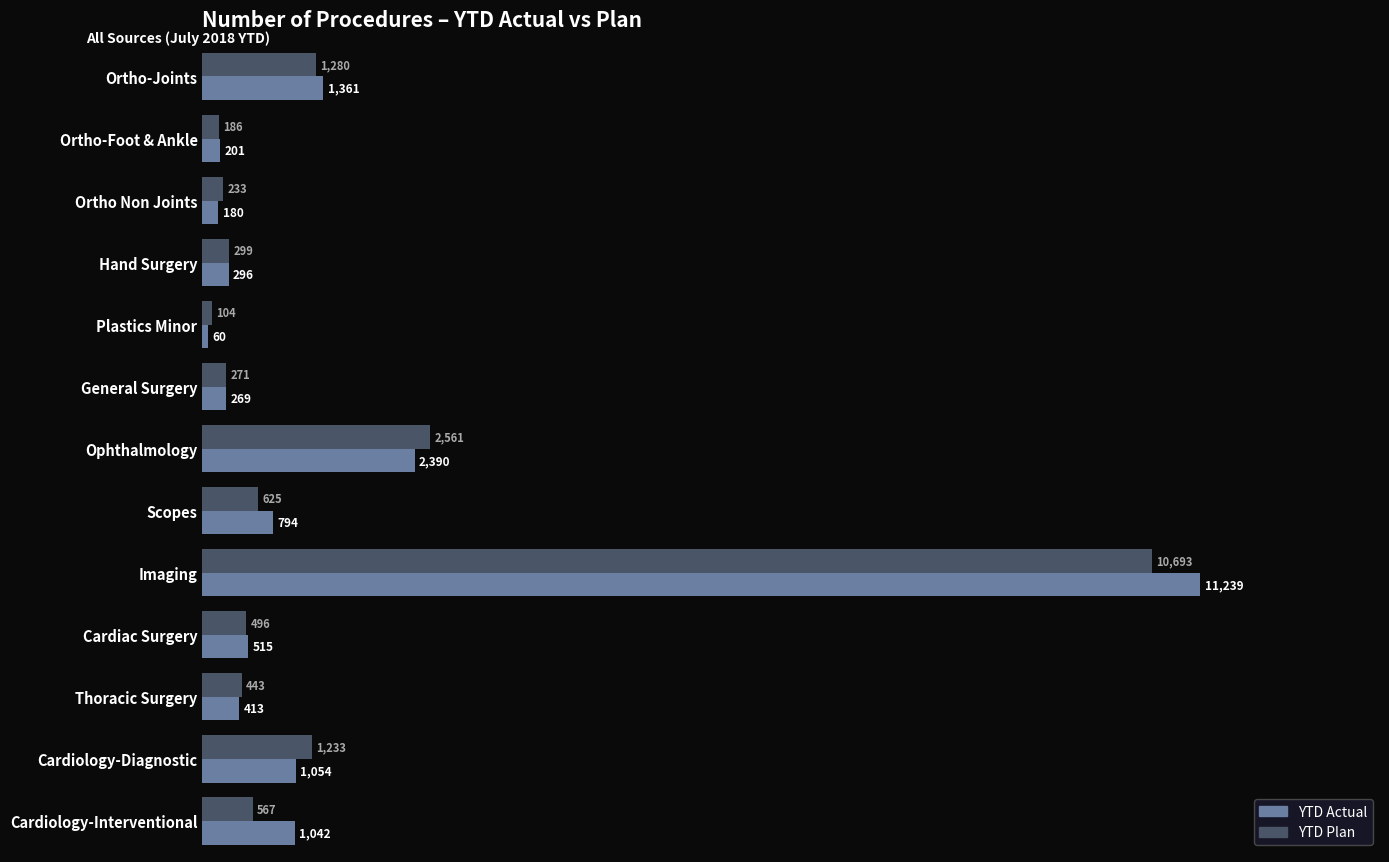

At which category is the sum across all series the highest?

Imaging